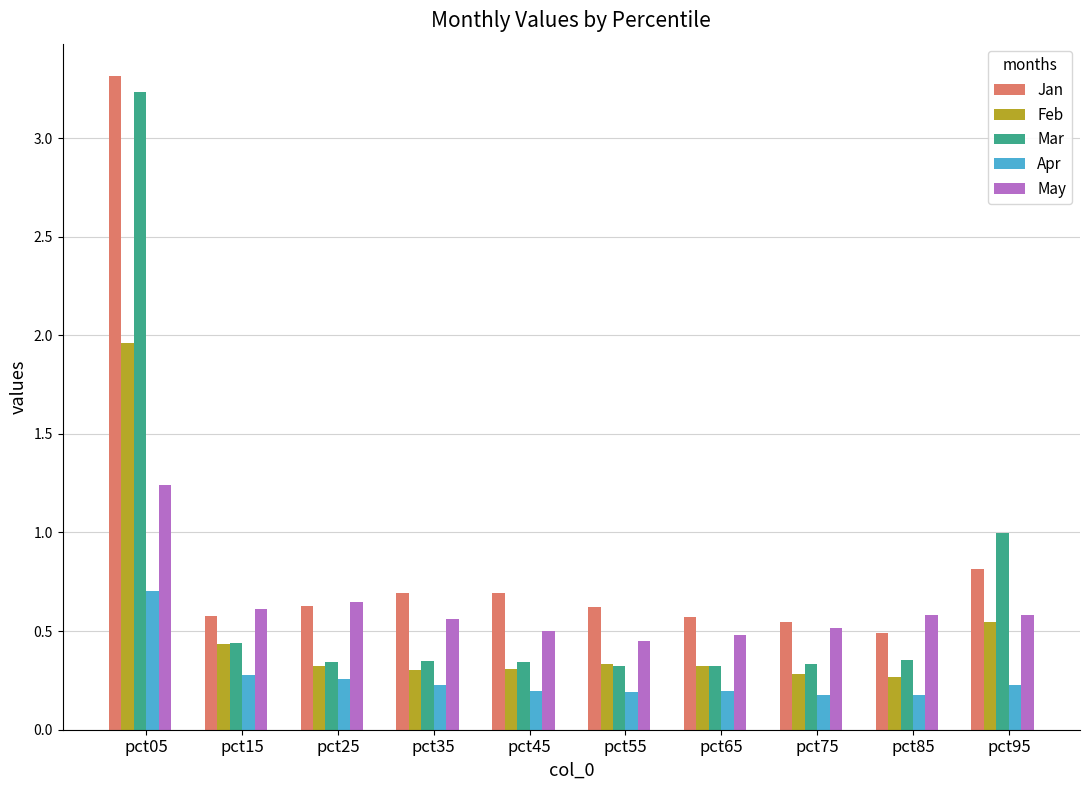

What is the maximum value shown in the chart?

3.3